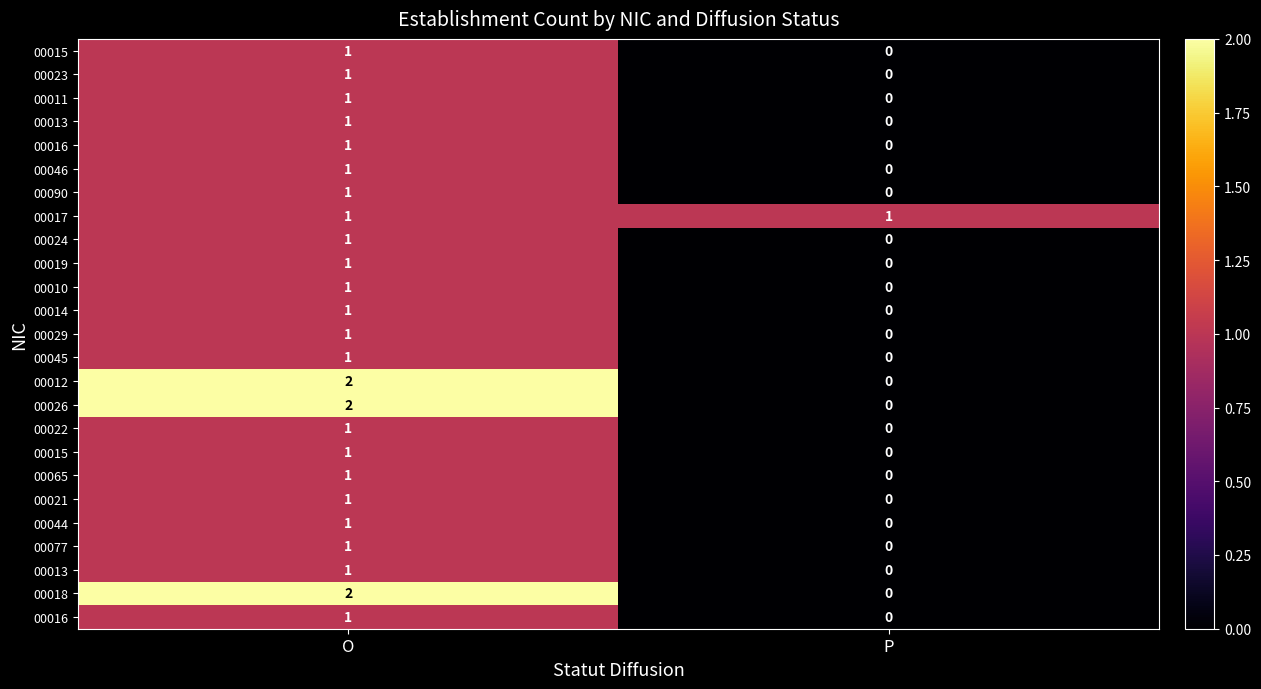

How many series are shown in this chart?

25